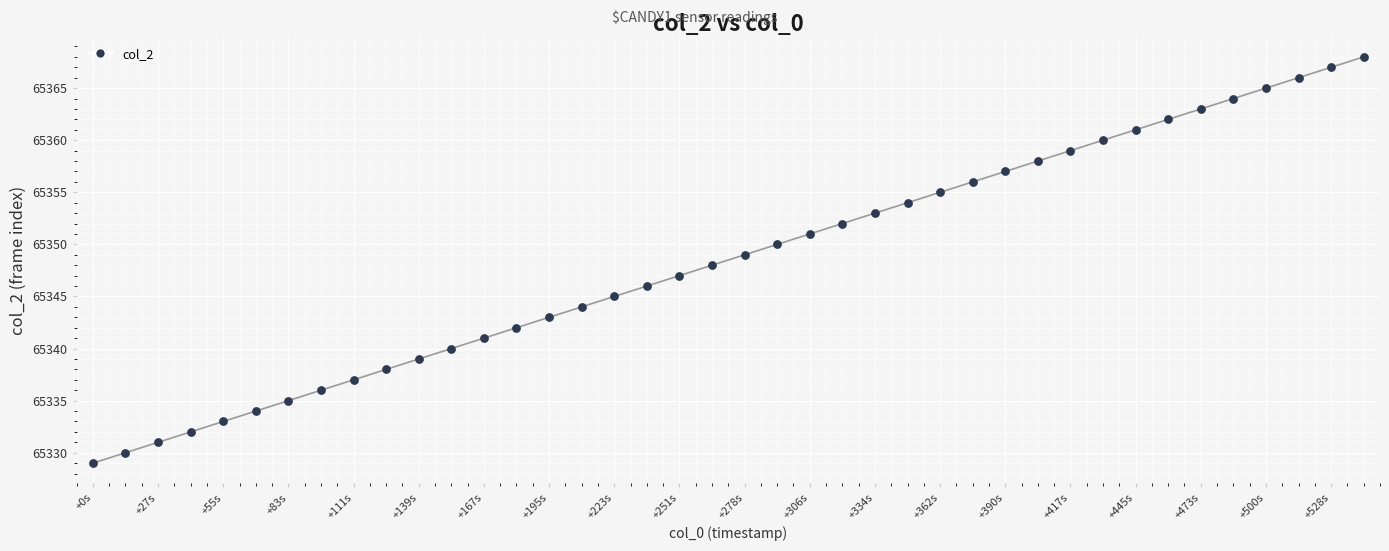

What is the range of Y values (max minus min)?

39